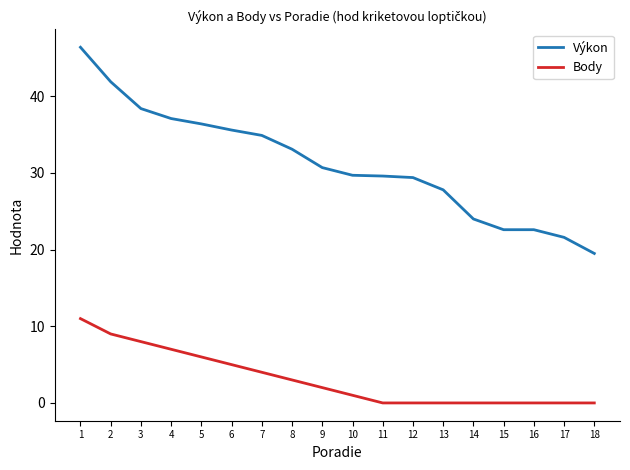

Does the chart have visible grid lines?

No